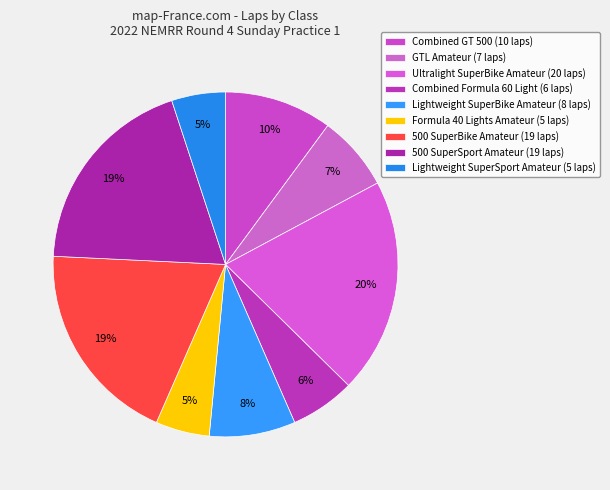

Count the number of slices in the pie.

9